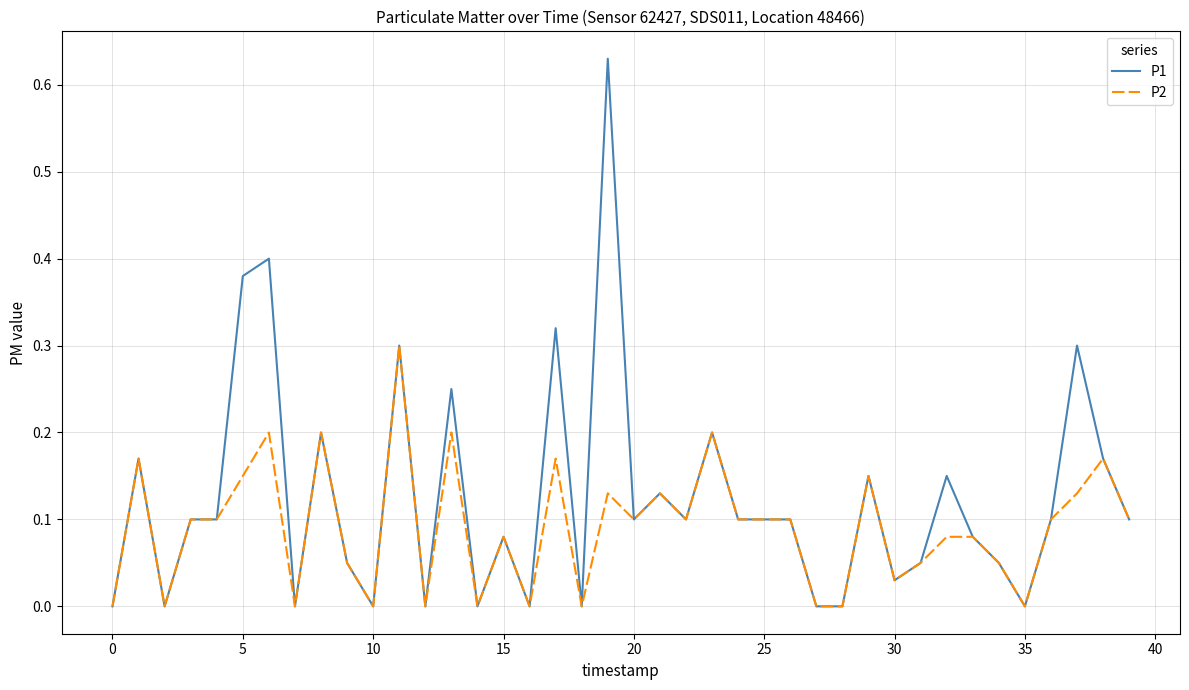

Which series has the widest spread of values?

P1